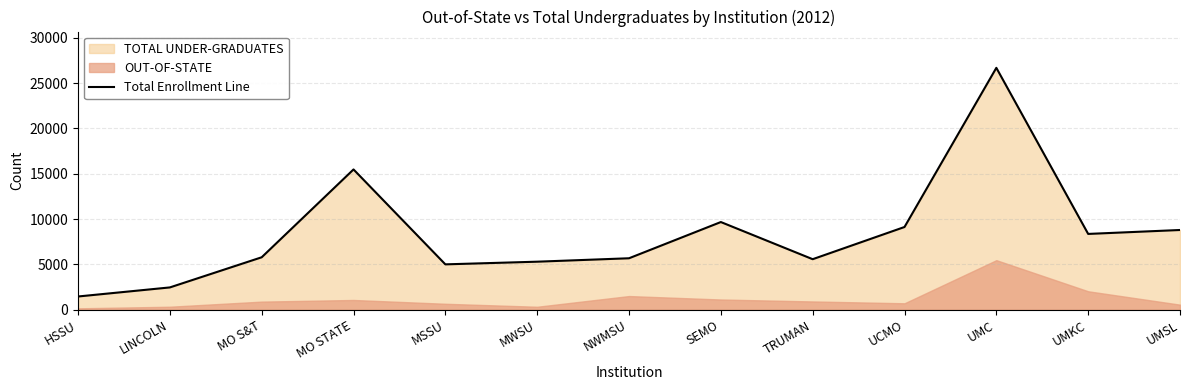

Reading left to right, list all the values displayed in this chart.

1459	2459	5785	15475	5004	5298	5676	9672	5573	9125	26684	8361	8795